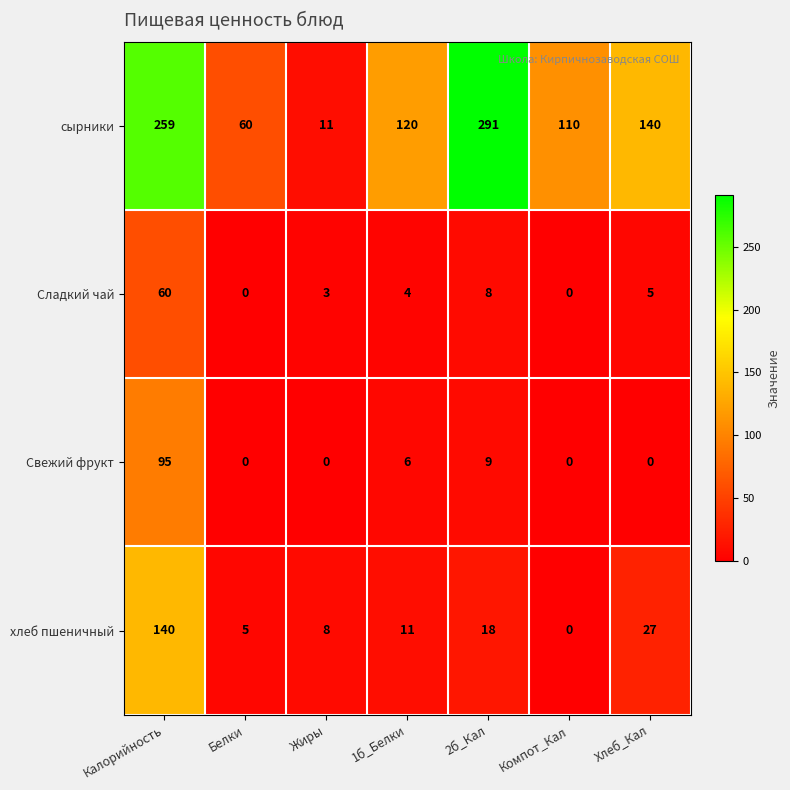

The value of Свежий фрукт at 1б_Белки is 6. True or false?

True